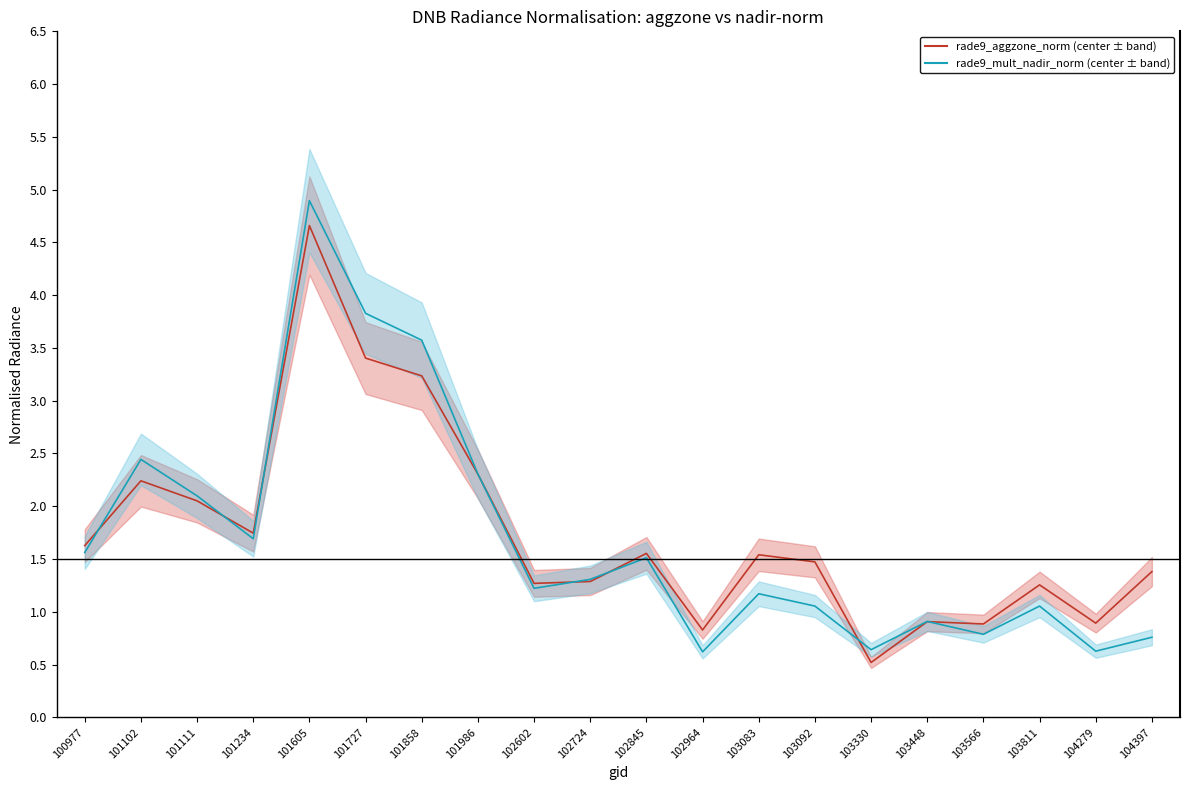

Reading left to right, what are all the values shown in this chart?

rade9_aggzone_norm: 1.6	2.2	2.1	1.7	4.7	3.4	3.2	2.3	1.3	1.3	1.6	0.8	1.5	1.5	0.5	0.9	0.9	1.3	0.9	1.4
rade9_aggzone_norm_upper: 1.8	2.5	2.3	1.9	5.1	3.7	3.6	2.5	1.4	1.4	1.7	0.9	1.7	1.6	0.6	1.0	1.0	1.4	1.0	1.5
rade9_aggzone_norm_lower: 1.5	2.0	1.8	1.6	4.2	3.1	2.9	2.1	1.1	1.2	1.4	0.7	1.4	1.3	0.5	0.8	0.8	1.1	0.8	1.2
rade9_mult_nadir_norm: 1.6	2.4	2.1	1.7	4.9	3.8	3.6	2.3	1.2	1.3	1.5	0.6	1.2	1.1	0.6	0.9	0.8	1.1	0.6	0.8
rade9_mult_nadir_norm_upper: 1.7	2.7	2.3	1.9	5.4	4.2	3.9	2.5	1.3	1.4	1.7	0.7	1.3	1.2	0.7	1.0	0.9	1.2	0.7	0.8
rade9_mult_nadir_norm_lower: 1.4	2.2	1.9	1.5	4.4	3.4	3.2	2.1	1.1	1.2	1.4	0.6	1.1	0.9	0.6	0.8	0.7	0.9	0.6	0.7